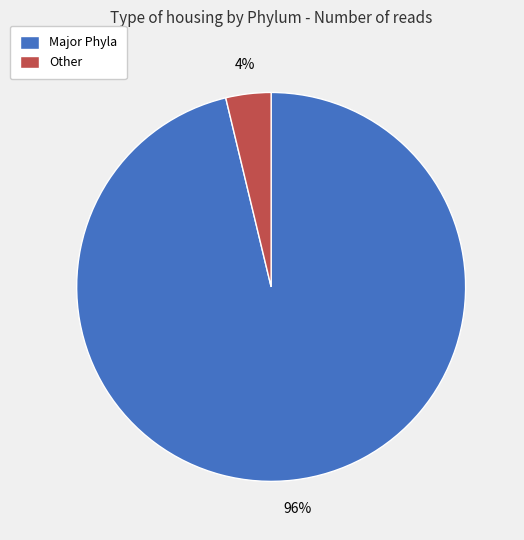

Is the sum of Other and Major Phyla greater than half?

Yes